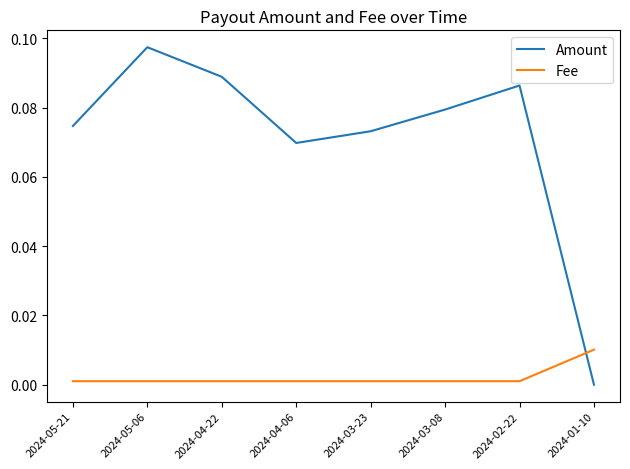

Is the value of Amount at 2024-04-22 greater than the value of Fee at 2024-01-10?

Yes